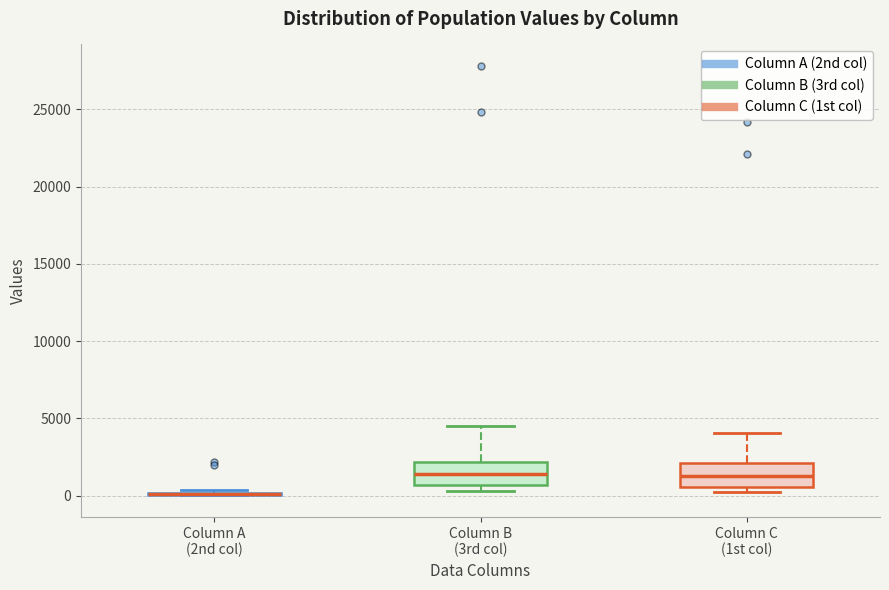

Where is the lower edge of the box for Column B (3rd col) on the y-axis? The values are not printed on the chart, so give them approximately, as read against the axis.

500